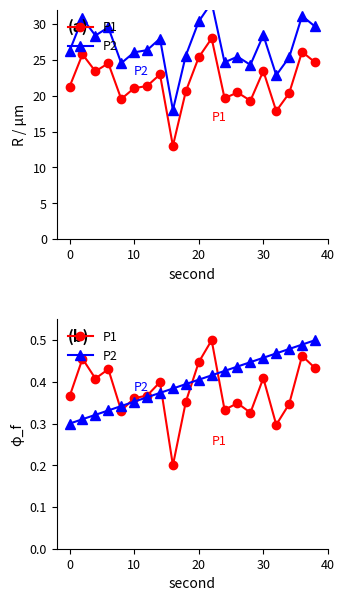

What is the maximum value for P2?

0.5